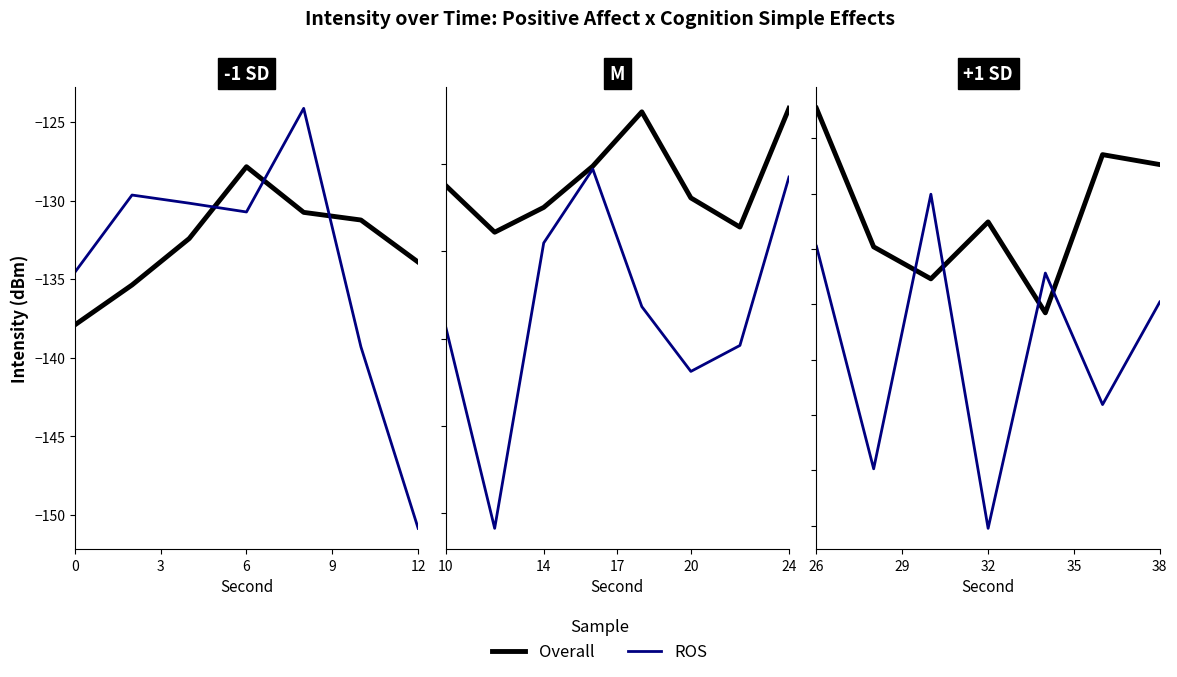

Does the chart have visible grid lines?

No